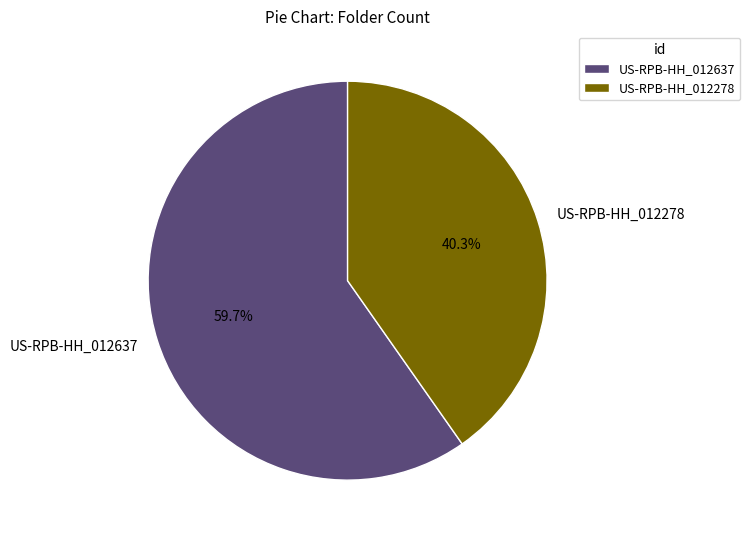

What is the majority slice?

US-RPB-HH_012637